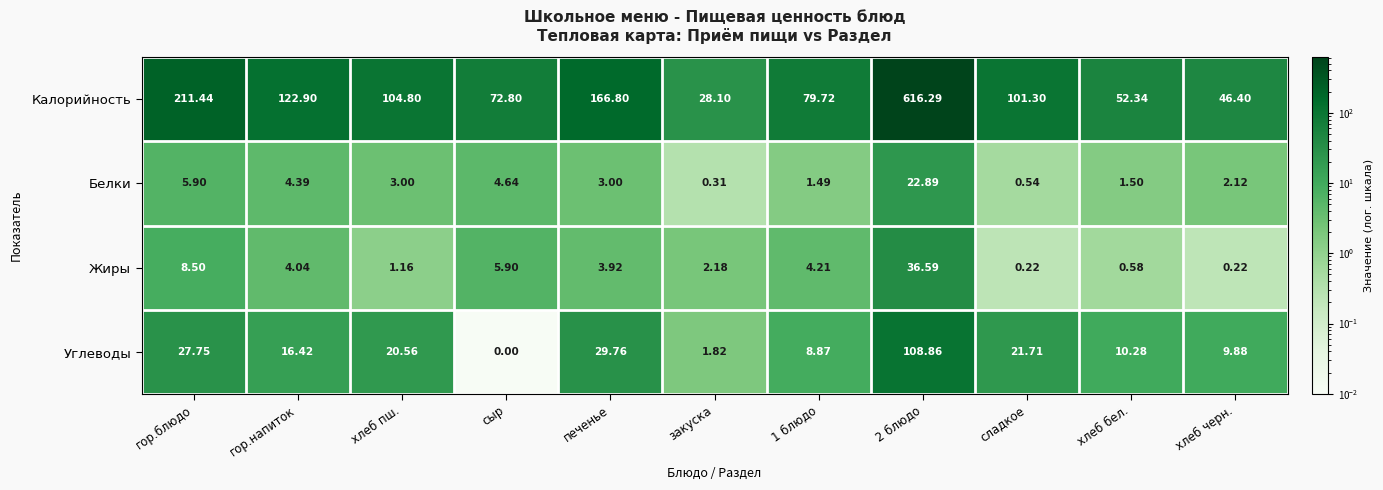

Between сладкое and хлеб бел., which series saw the biggest shift?

Калорийность